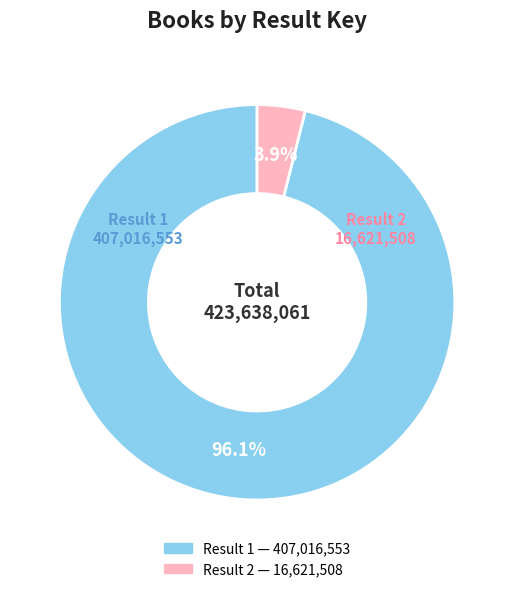

Is there a majority slice in this chart?

Yes